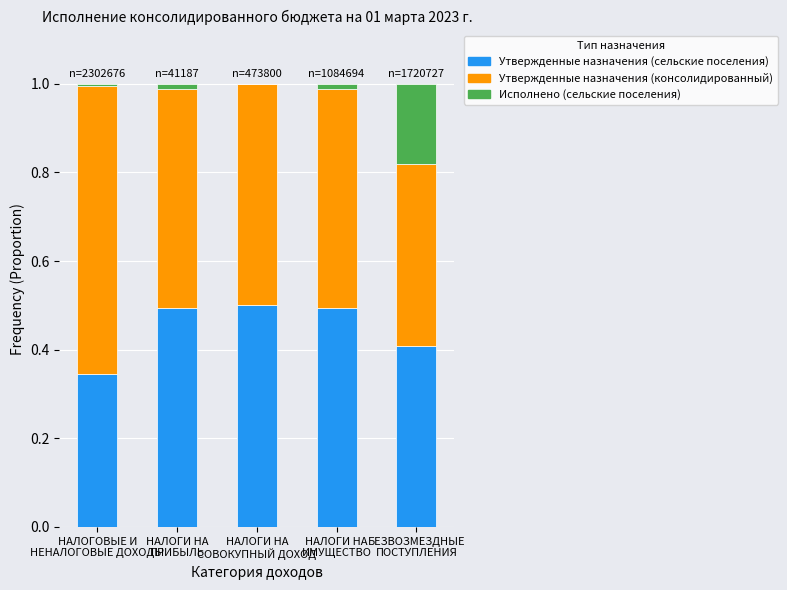

List the labels in order of Утвержденные назначения (консолидированный) value, largest first.

НАЛОГОВЫЕ И
НЕНАЛОГОВЫЕ ДОХОДЫ, НАЛОГИ НА
СОВОКУПНЫЙ ДОХОД, НАЛОГИ НА
ИМУЩЕСТВО, НАЛОГИ НА
ПРИБЫЛЬ, БЕЗВОЗМЕЗДНЫЕ
ПОСТУПЛЕНИЯ